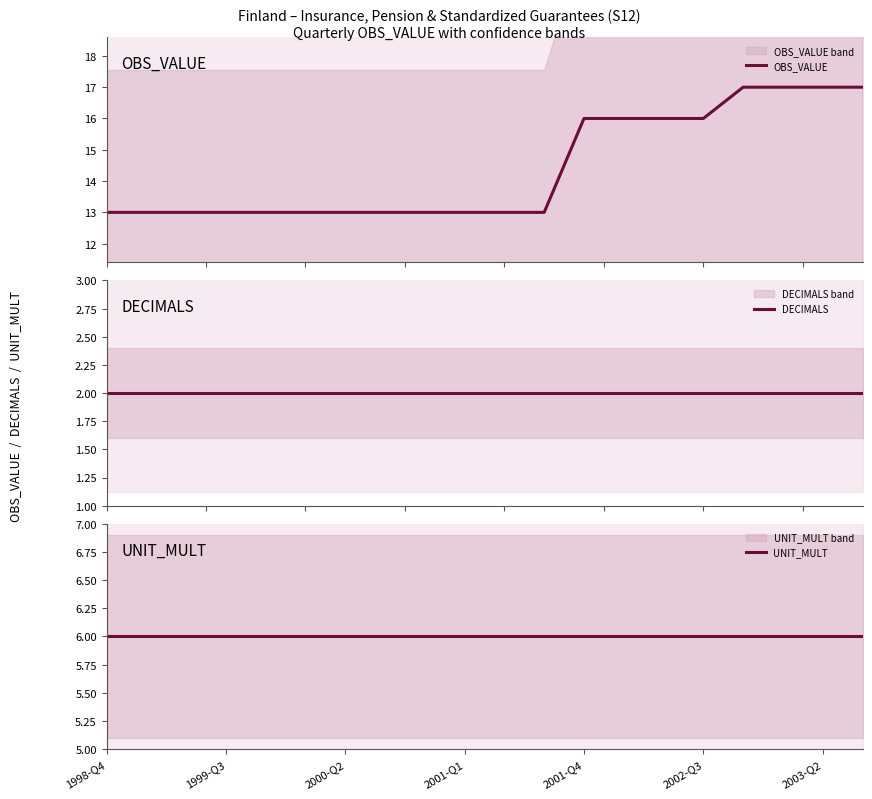

Which series changed the most between 1999-Q3 and 9?

OBS_VALUE